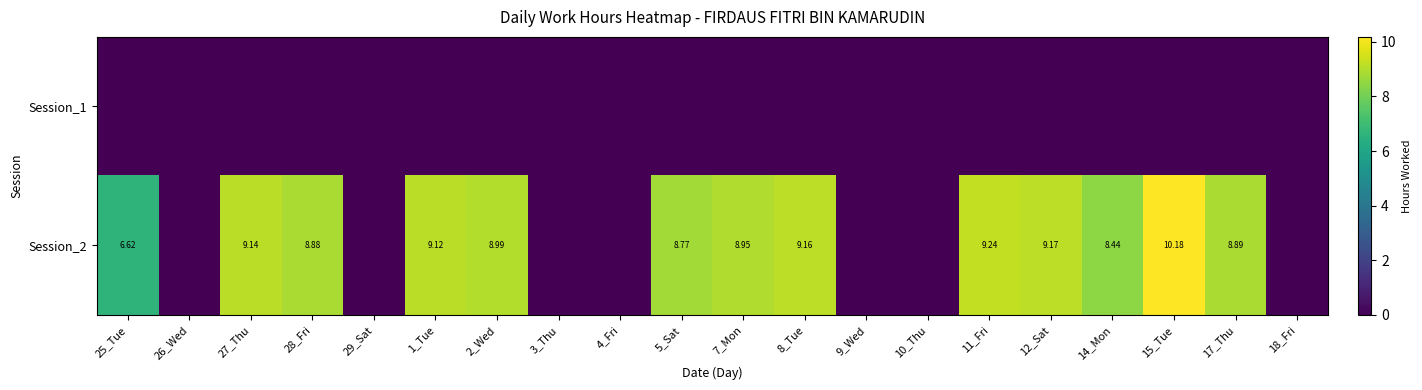

How many data points does each series have?

20